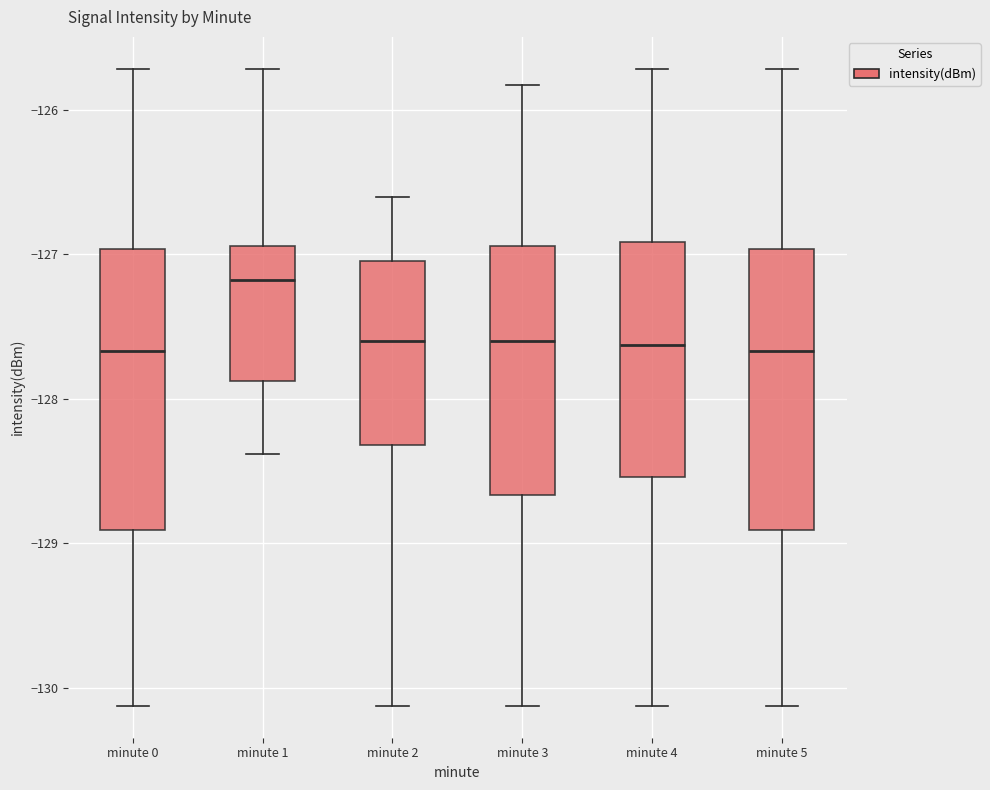

Reading left to right, transcribe this box plot: for each box, give where its median line is, the range the box spans, and where its two whiskers end, as read against the y-axis. The values are not printed on the chart, so give them approximately, as read against the axis.

minute 0: median -127.7, box -128.9 to -127.0, whiskers -130.1 to -125.7
minute 1: median -127.2, box -127.9 to -126.9, whiskers -128.4 to -125.7
minute 2: median -127.6, box -128.3 to -127.0, whiskers -130.1 to -126.6
minute 3: median -127.6, box -128.7 to -126.9, whiskers -130.1 to -125.8
minute 4: median -127.6, box -128.5 to -126.9, whiskers -130.1 to -125.7
minute 5: median -127.7, box -128.9 to -127.0, whiskers -130.1 to -125.7